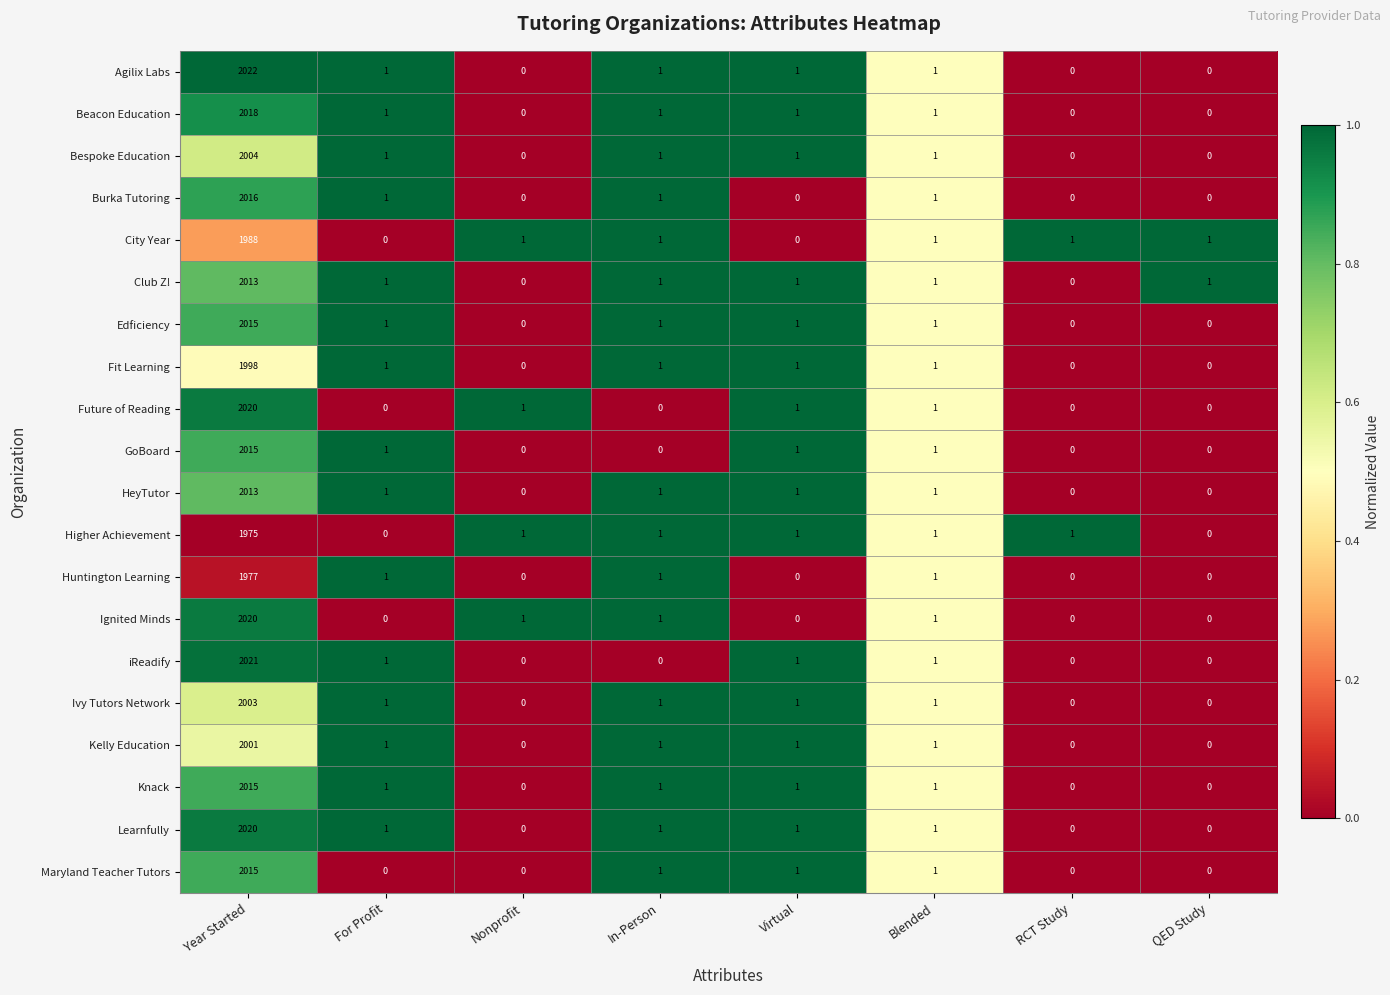

What is the difference between the maximum and minimum values in the Future of Reading series?

2020